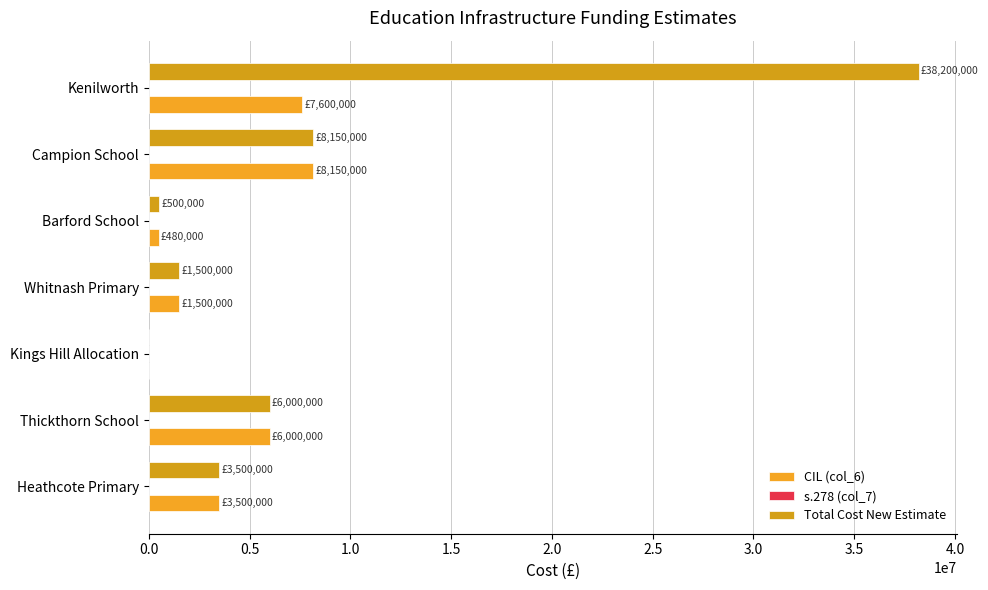

At how many categories does at least one series exceed 29786297?

1